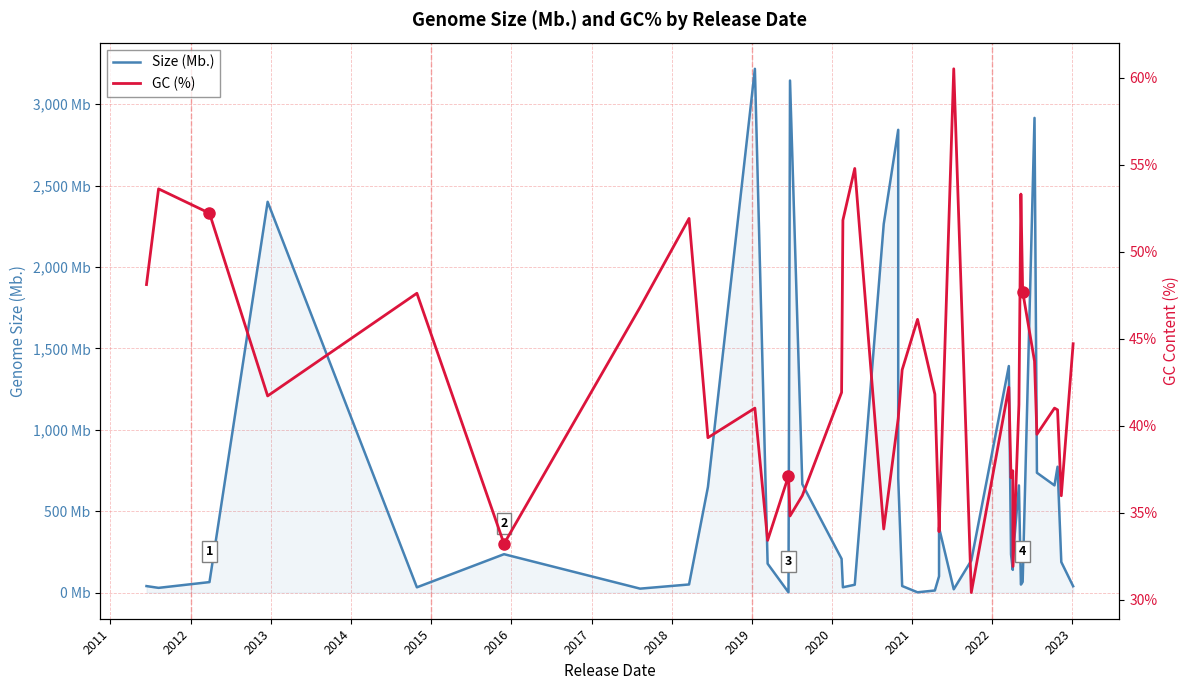

Reading right to left, what are all the values shown in this chart?

Size (Mb.): 38.9	187.5	773.0	658.2	735.8	2915.6	65.6	48.9	658.0	232.6	139.4	235.0	1391.4	196.7	20.1	398.9	99.9	12.6	1.6	40.2	702.2	2842.4	2263.7	47.9	32.5	207.2	665.9	3145.1	1.6	177.3	3217.2	648.2	49.6	24.0	235.6	32.1	2400.2	64.2	28.8	39.7
GC (%): 44.7	36.0	40.9	41.0	39.5	43.7	47.7	53.3	41.2	31.9	37.4	37.0	42.2	30.4	60.5	33.9	34.2	41.8	46.1	43.2	40.4	40.4	34.1	54.8	51.8	41.9	36.0	34.8	37.1	33.4	41.0	39.3	51.9	46.8	33.2	47.6	41.7	52.2	53.6	48.1